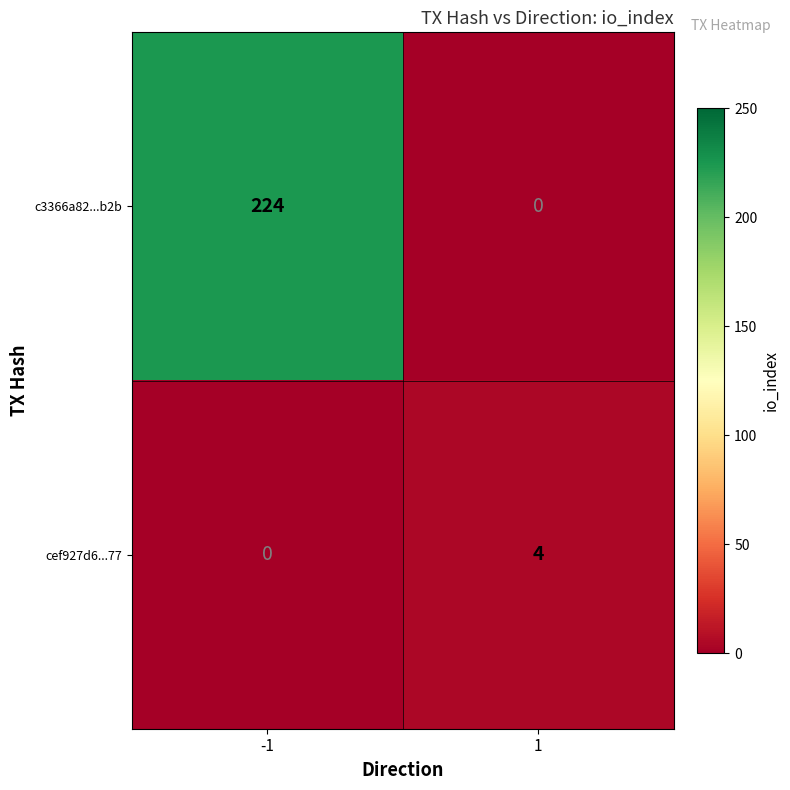

Reading left to right, list all the values displayed in this chart.

c3366a82...b2b: 224	0
cef927d6...77: 0	4